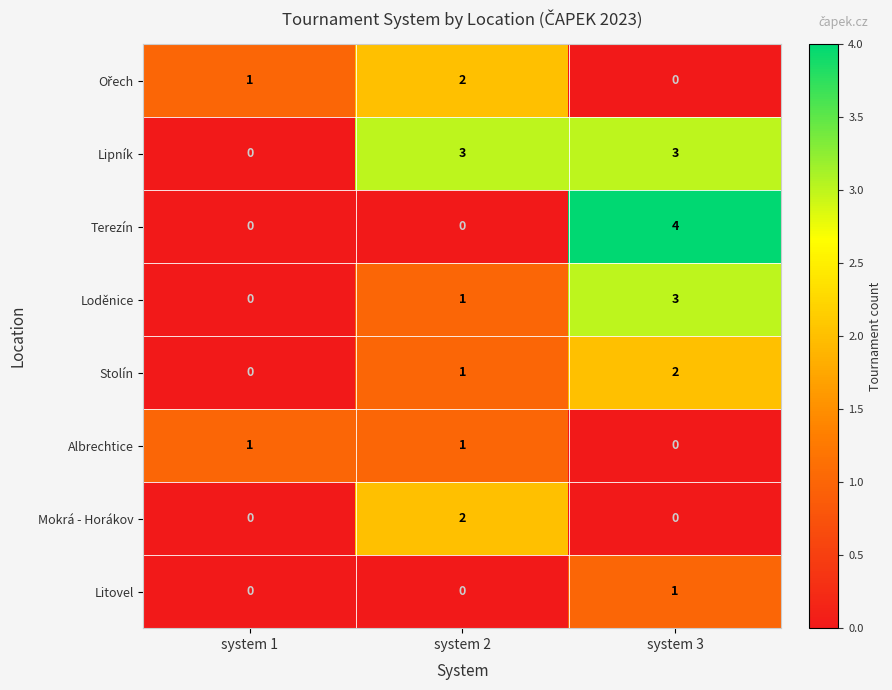

Which series changed the most between system 1 and system 3?

Terezín